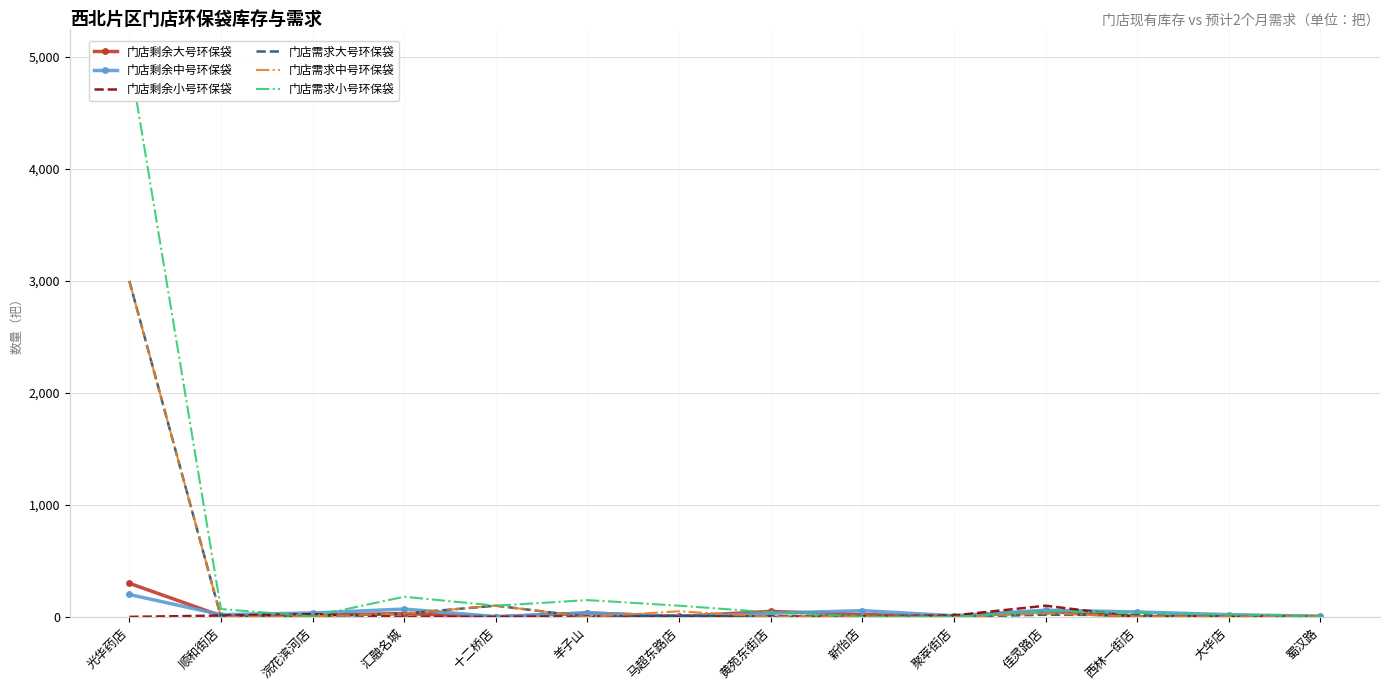

The 门店需求小号环保袋 series shows 57 at 黄苑东街店. True or false?

False